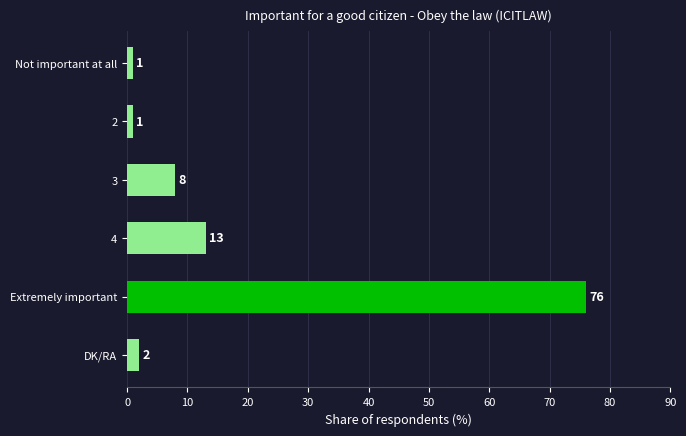

Reading top to bottom, transcribe all the data shown in this chart.

1	1	8	13	76	2